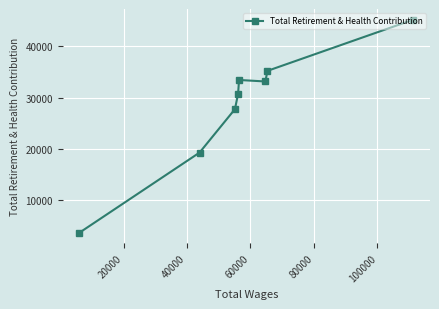

What is the value of the 7th point from the left?

35227